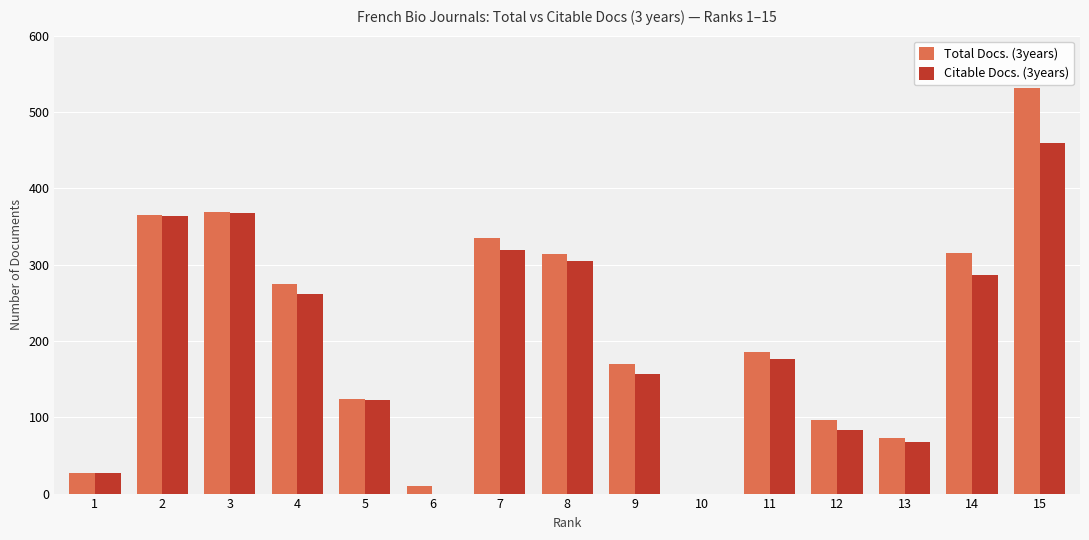

Is it true that Total Docs. (3years) equals 10 at 6?

True